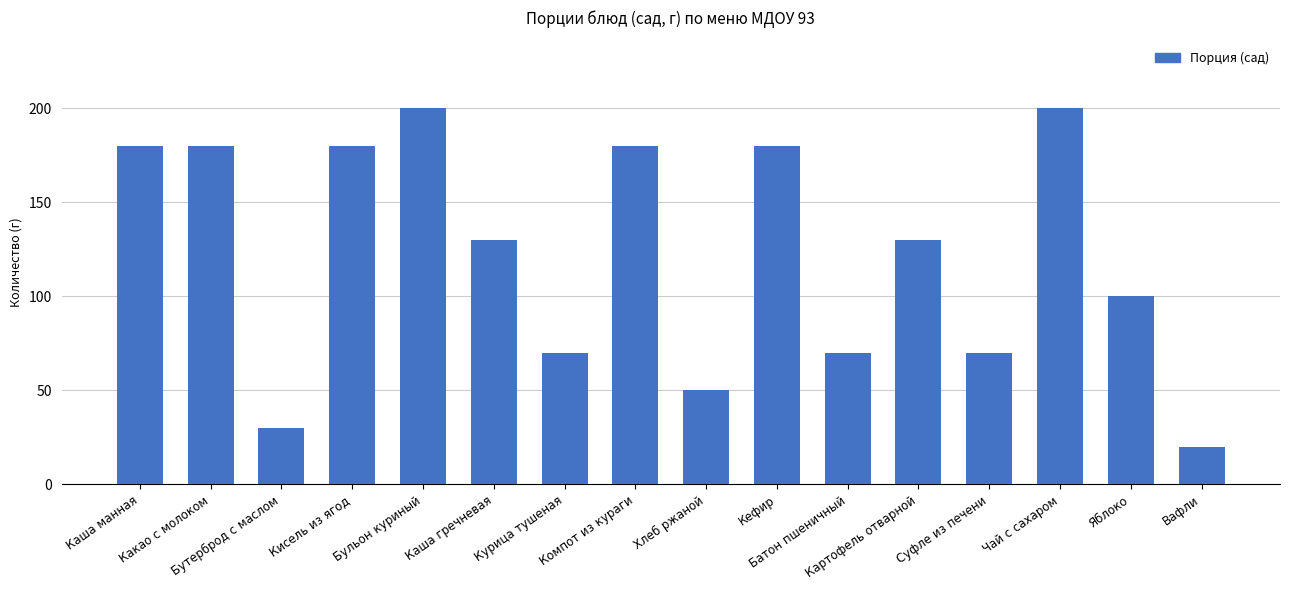

Reading left to right, extract all data points from this chart.

180	180	30	180	200	130	70	180	50	180	70	130	70	200	100	20